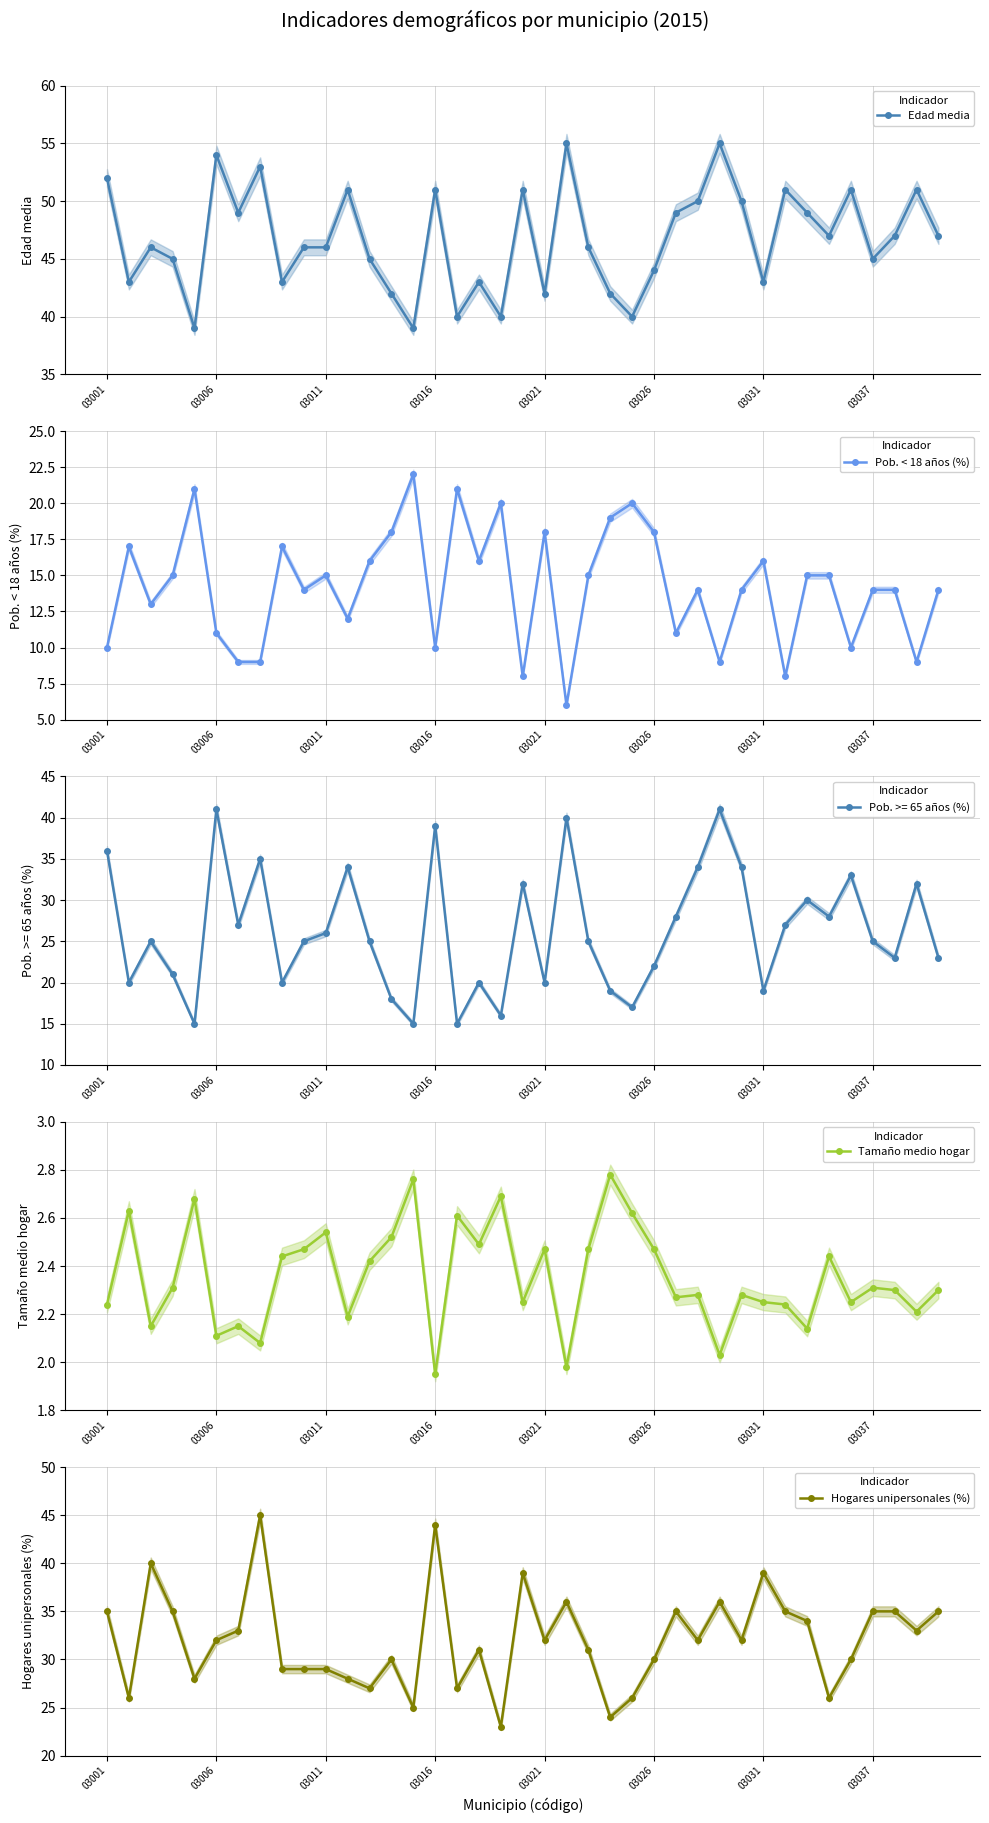

True or false: Hogares unipersonales (%) has more than 2 points higher than both neighbors.

True